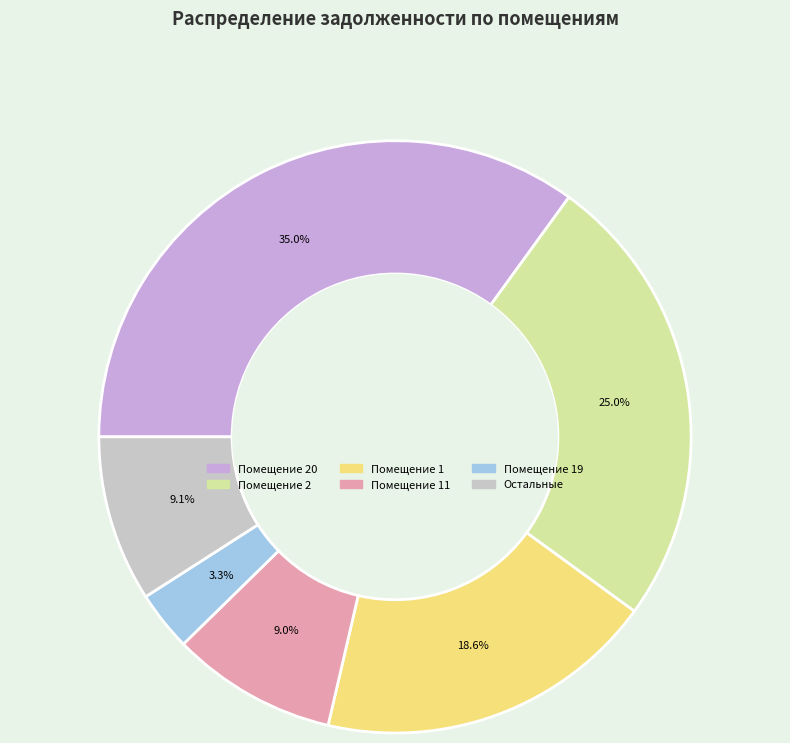

Is there a majority slice in this chart?

No